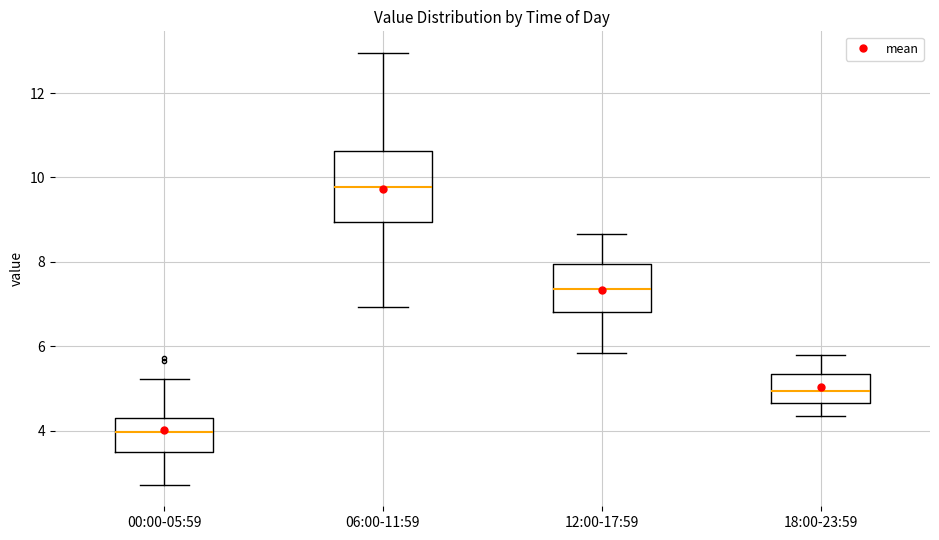

Which box is the tallest, from its lower edge to its upper edge?

06:00-11:59